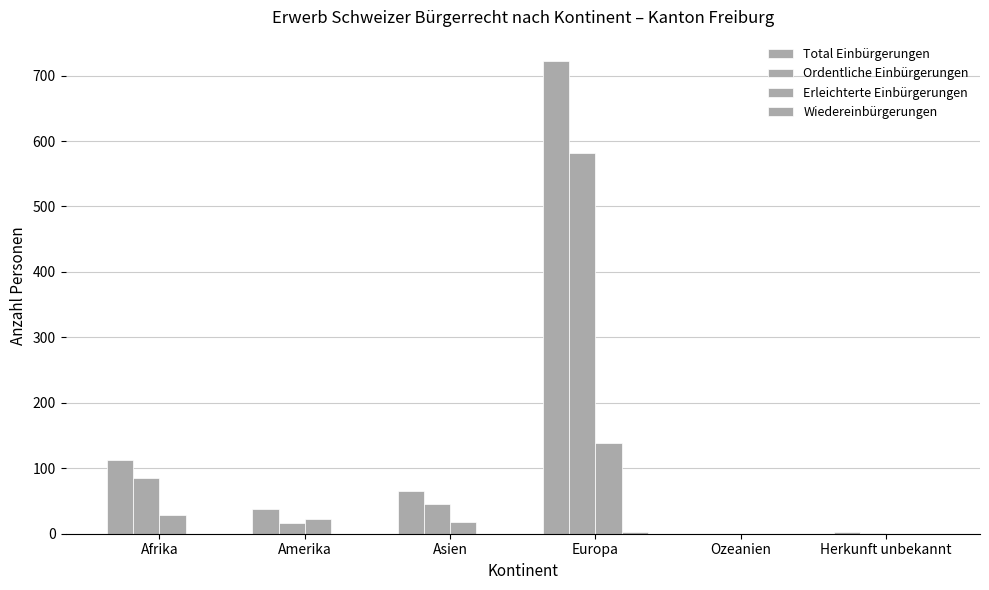

What is the sum of all Erleichterte Einbürgerungen values?

207